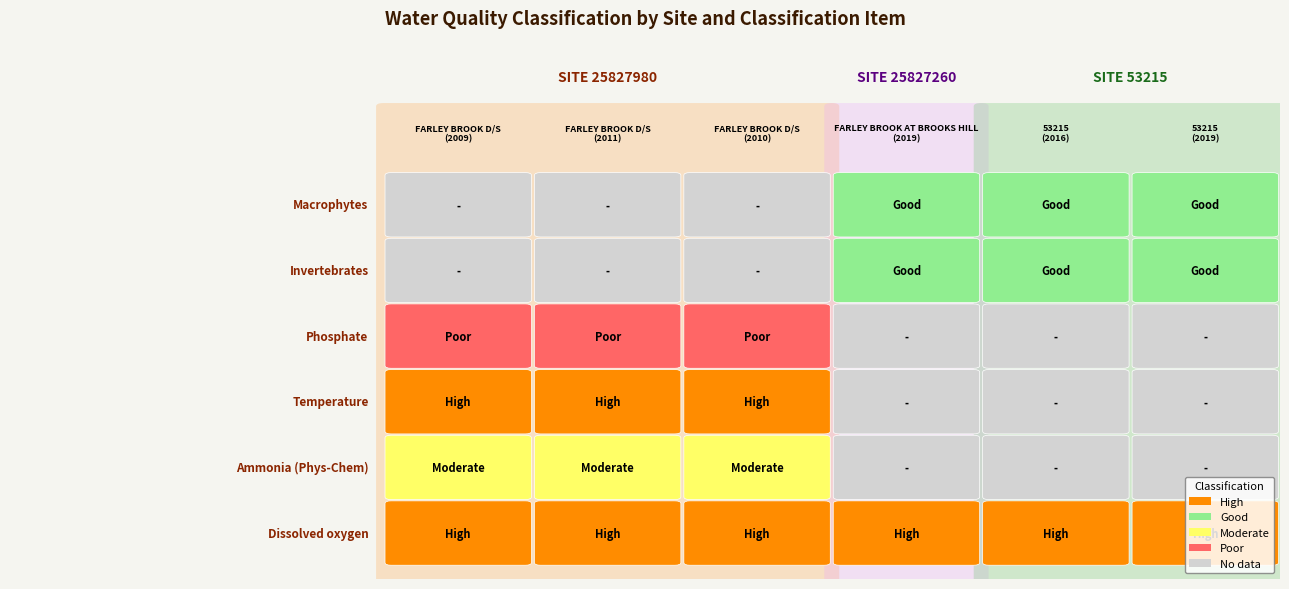

Is the value of Ammonia (Phys-Chem) at 2 greater than the value of Phosphate at 4?

Yes